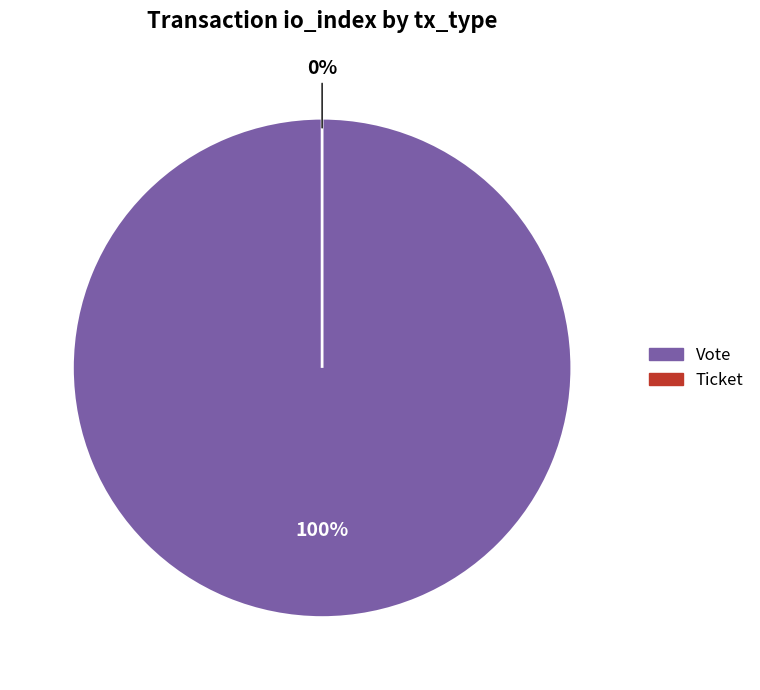

How much of the chart is everything except Ticket?

100.0%